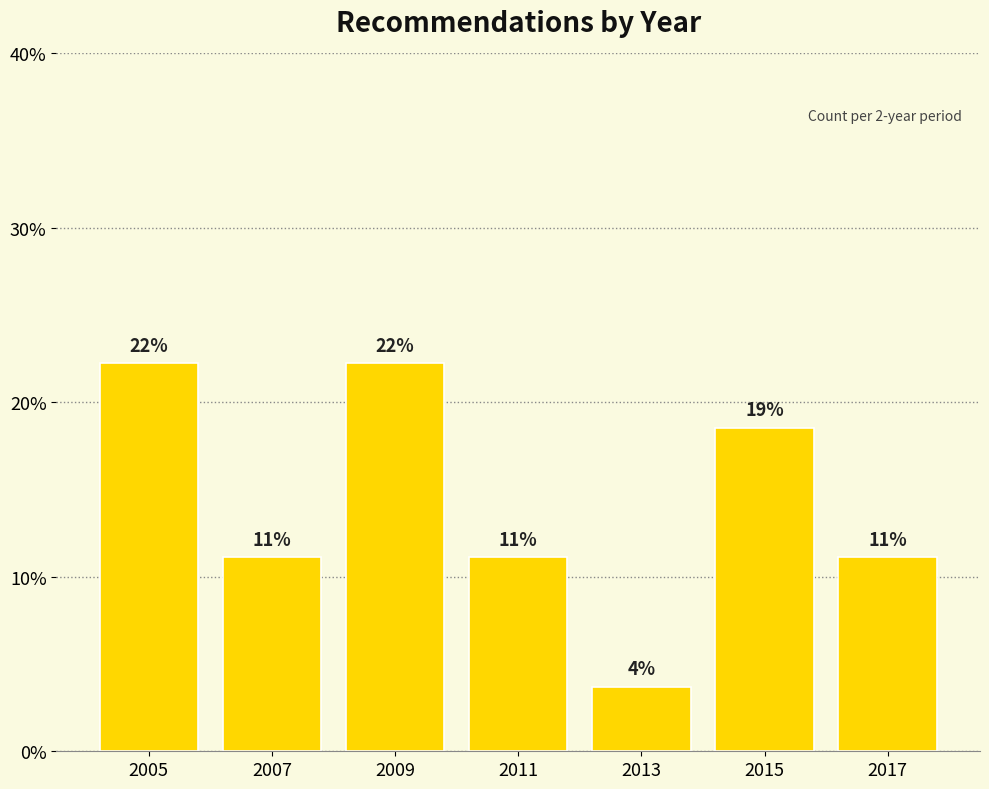

Are the bars horizontal?

No